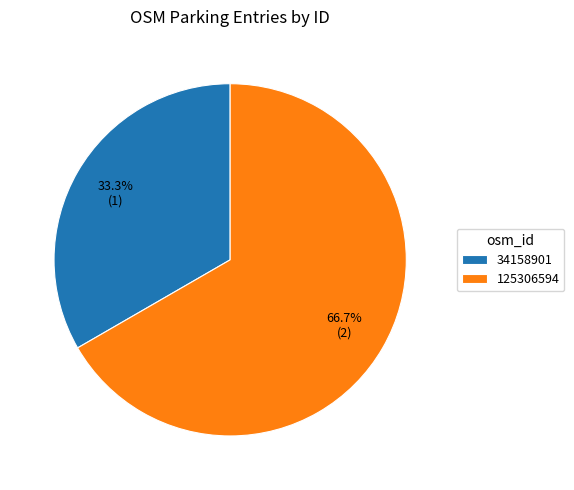

Which slice is the largest?

125306594